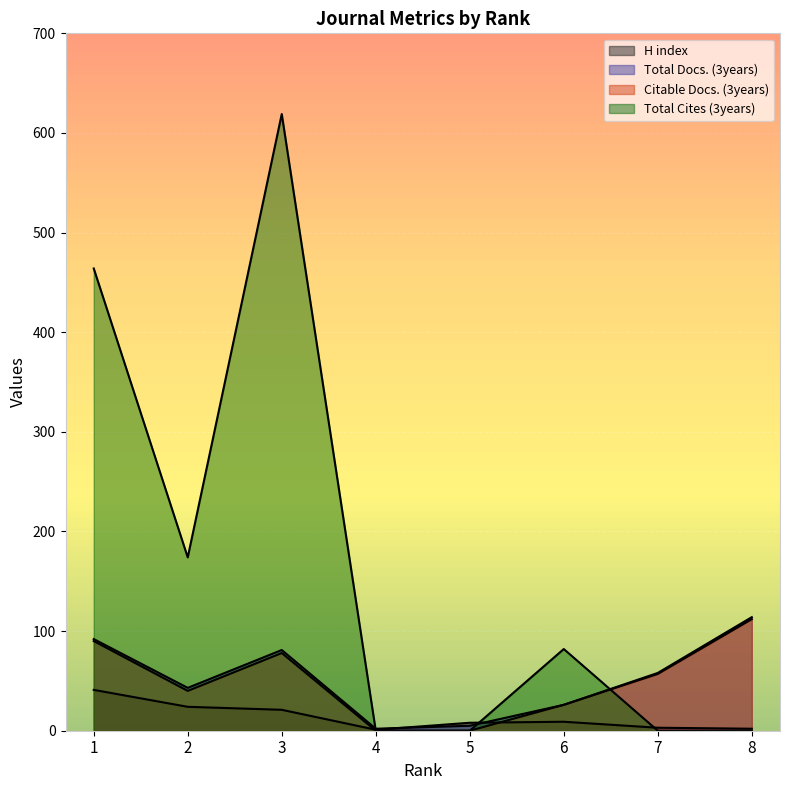

Reading left to right, list all the values displayed in this chart.

H index: 1=41	2=24	3=21	4=1	5=8	6=9	7=3	8=2
Total Docs. (3years): 1=92	2=43	3=81	4=2	5=5	6=26	7=58	8=114
Citable Docs. (3years): 1=90	2=40	3=78	4=0	5=0	6=26	7=57	8=112
Total Cites (3years): 1=464	2=174	3=619	4=0	5=0	6=82	7=0	8=0